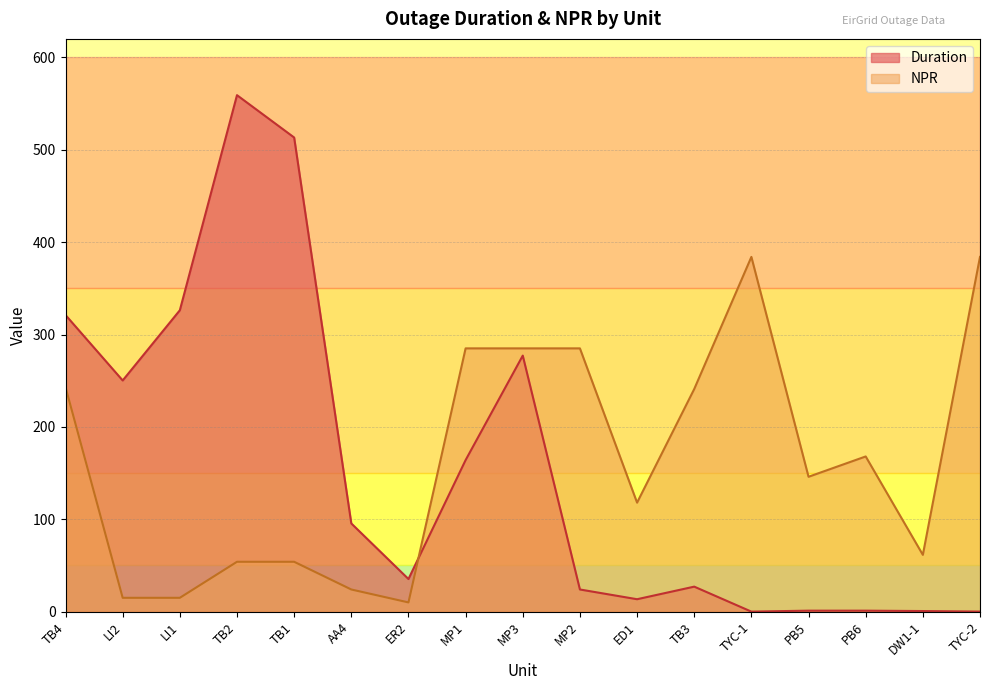

Between which two adjacent categories do NPR and Duration first intersect?

ER2 and MP1